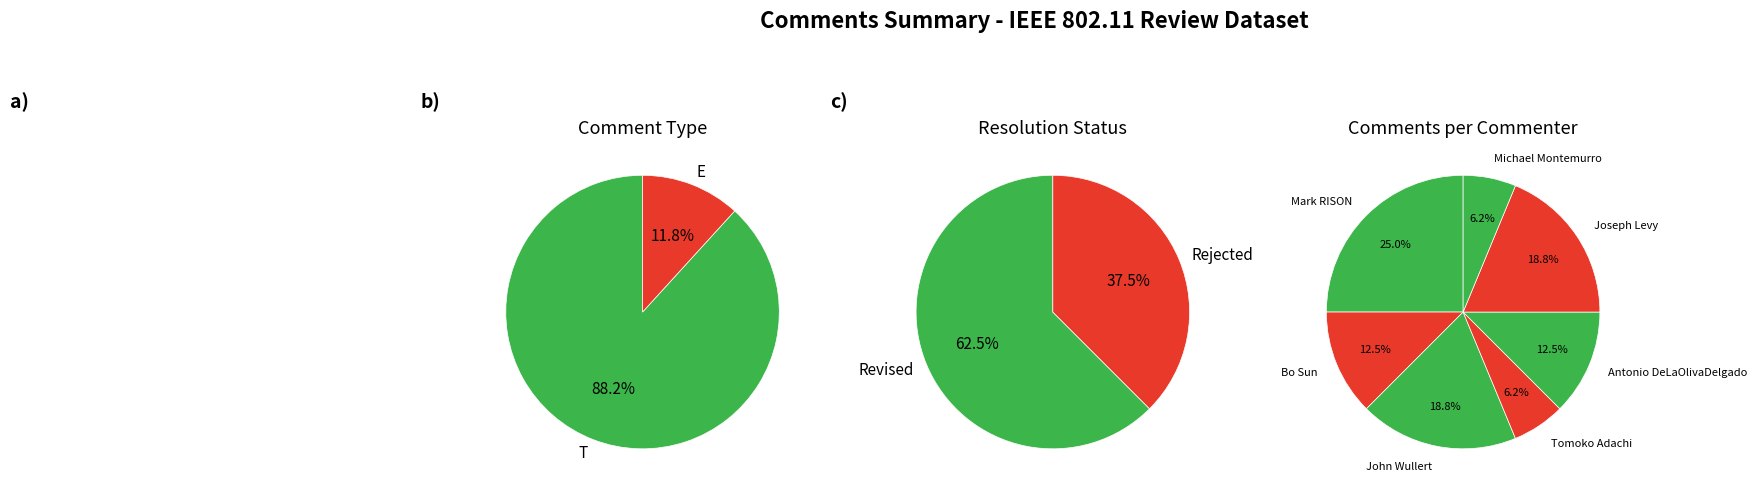

True or false: Antonio DeLaOlivaDelgado accounts for 21% of the total.

False